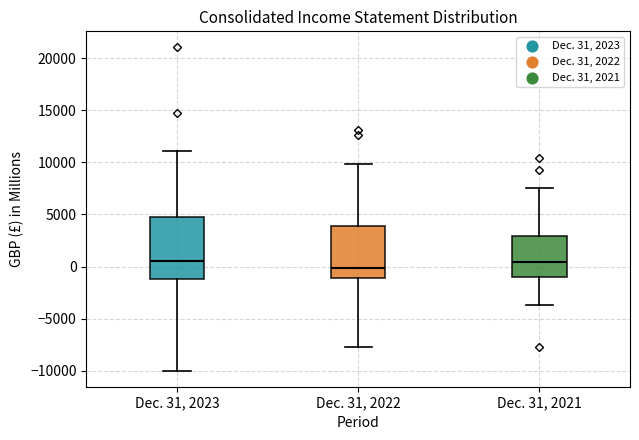

Reading left to right, read every box against the y-axis: the position of its median line, the range the box covers, and the ends of its whiskers. The values are not printed on the chart, so give them approximately, as read against the axis.

Dec. 31, 2023: median 500, box -1000 to 4500, whiskers -10000 to 11000
Dec. 31, 2022: median 0, box -1000 to 4000, whiskers -7500 to 10000
Dec. 31, 2021: median 500, box -1000 to 3000, whiskers -3500 to 7500